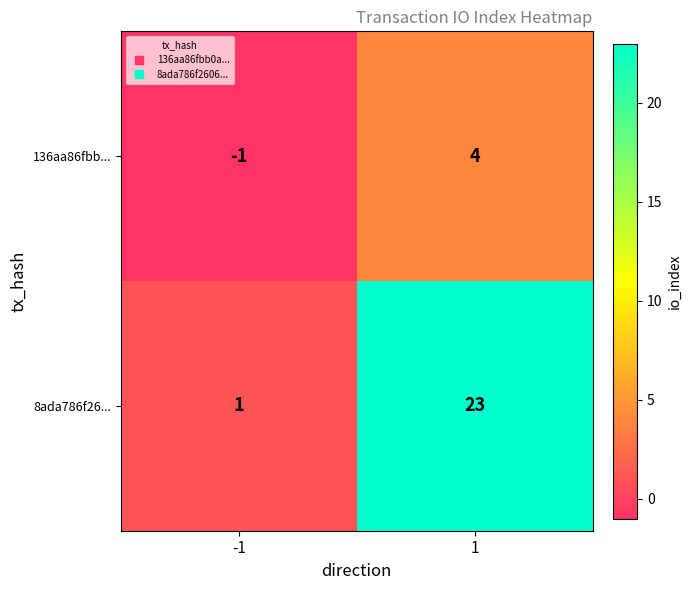

What is the sum of the 8ada786f26... values at 1 and -1?

24